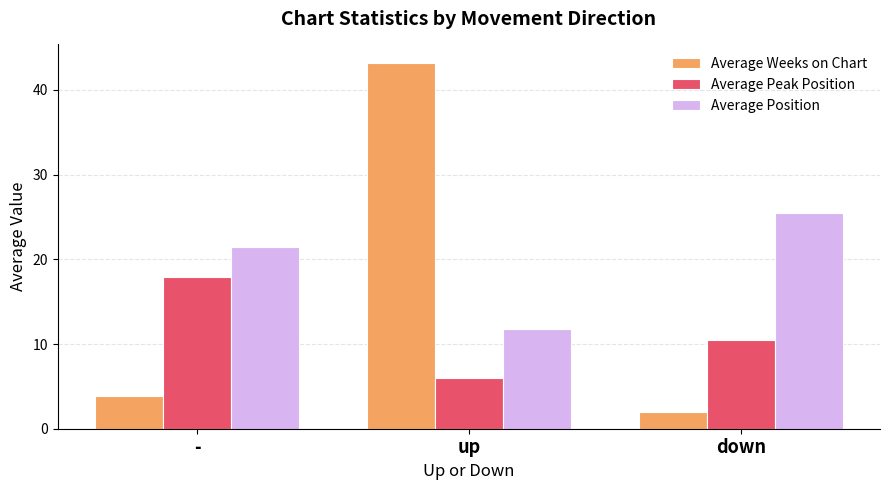

Which series changed the most between - and down?

Average Peak Position